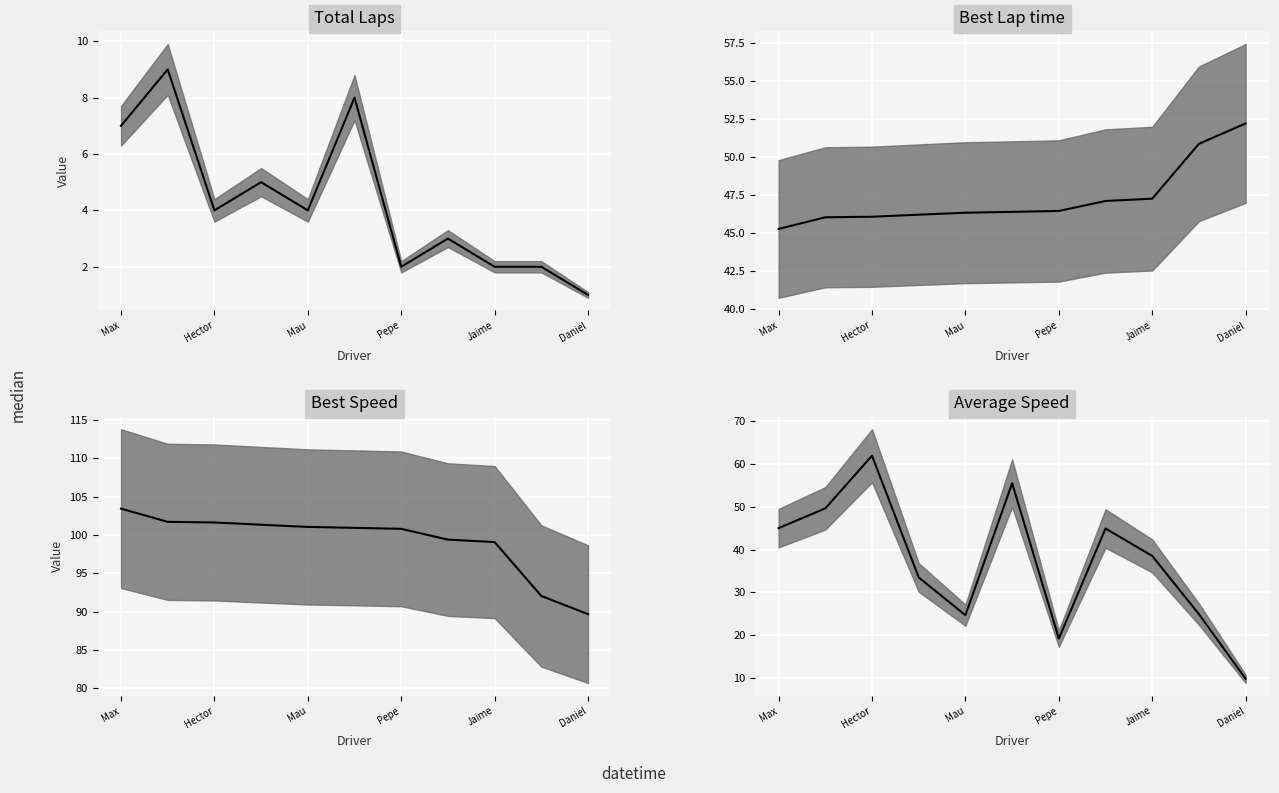

What is the label of the 11th point from the right?

Max